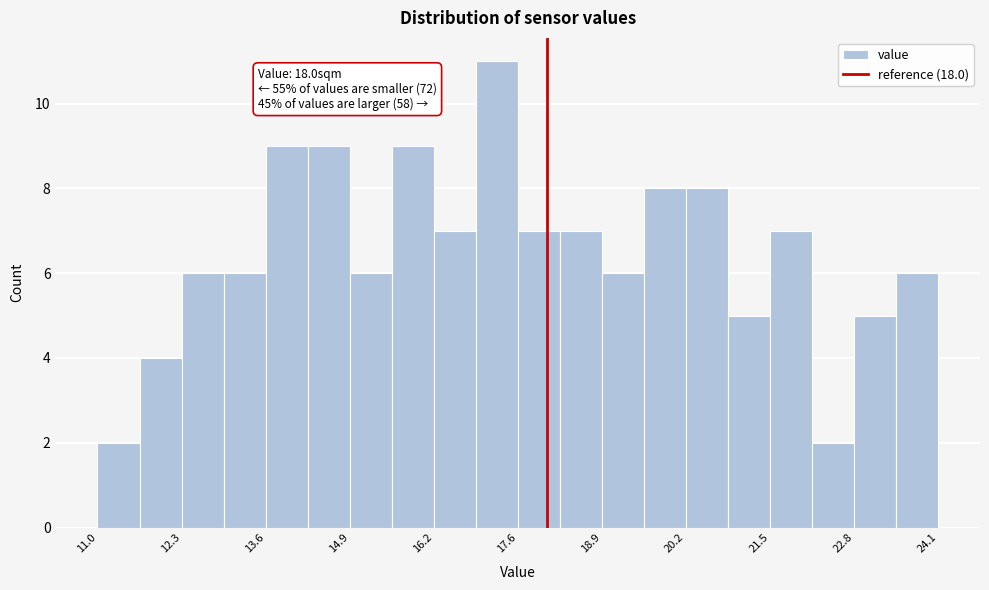

Read against the x-axis, roughly where is the centre of the tallest bar?

17.2